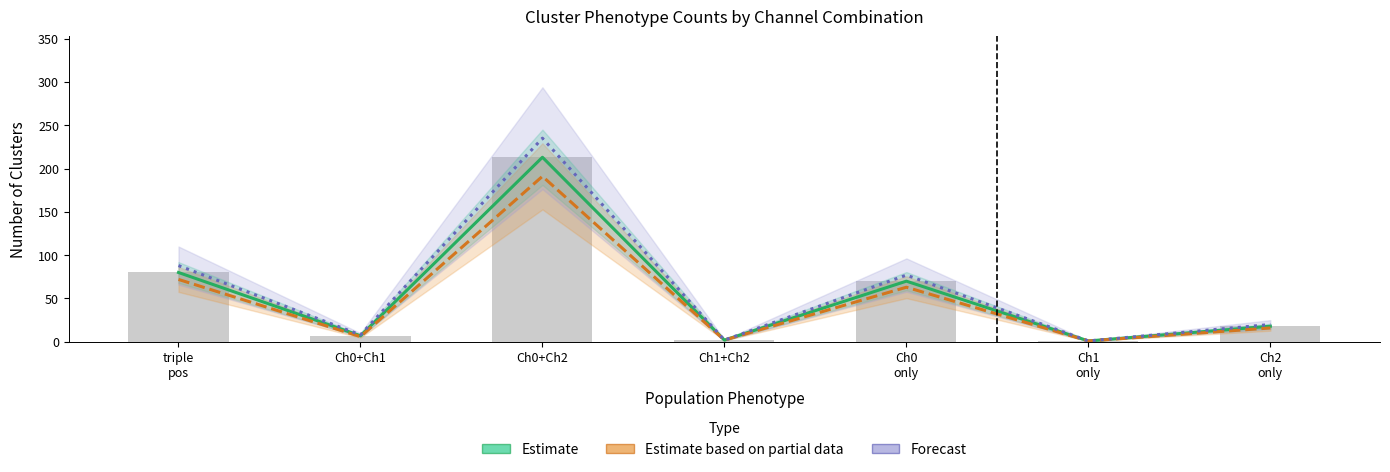

At which category is the sum across all series the highest?

Ch0+Ch2